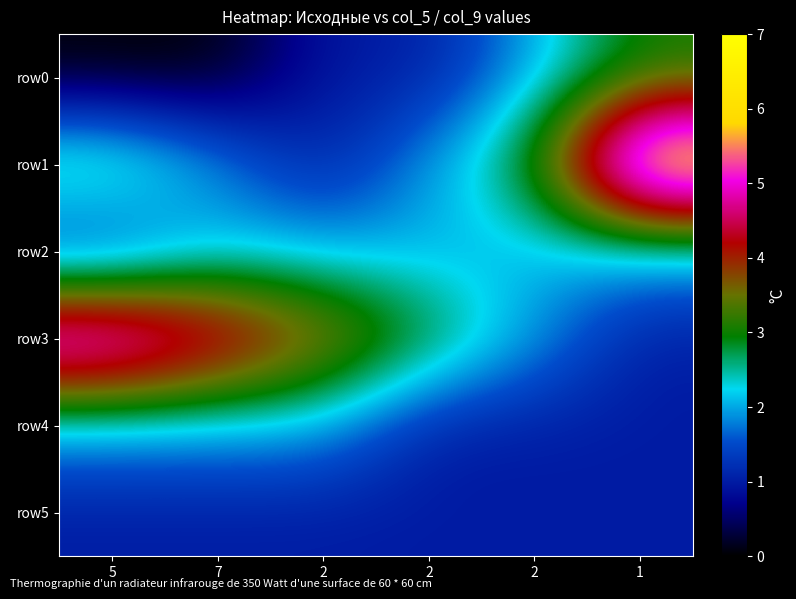

Which series changed the most between 2 and 1?

row1